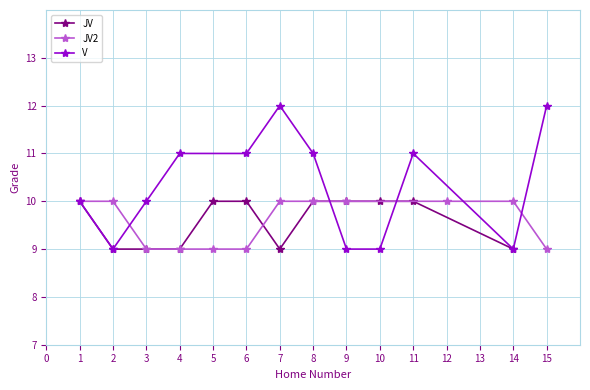

True or false: V has more than 0 interior local peaks.

True